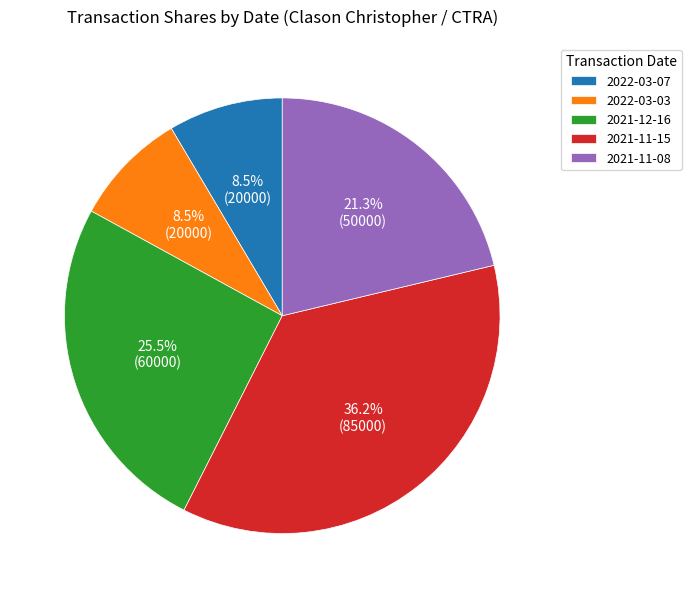

Between 2021-12-16 and 2021-11-08, which is larger?

2021-12-16